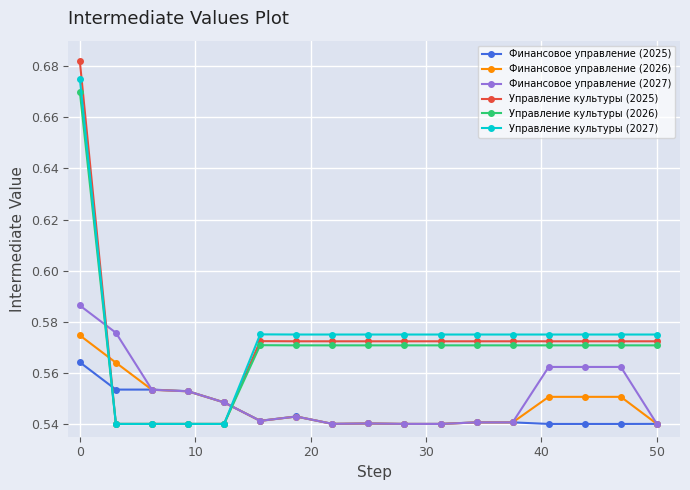

What are all the series names shown in the legend?

Финансовое управление (2025), Финансовое управление (2026), Финансовое управление (2027), Управление культуры (2025), Управление культуры (2026), Управление культуры (2027)